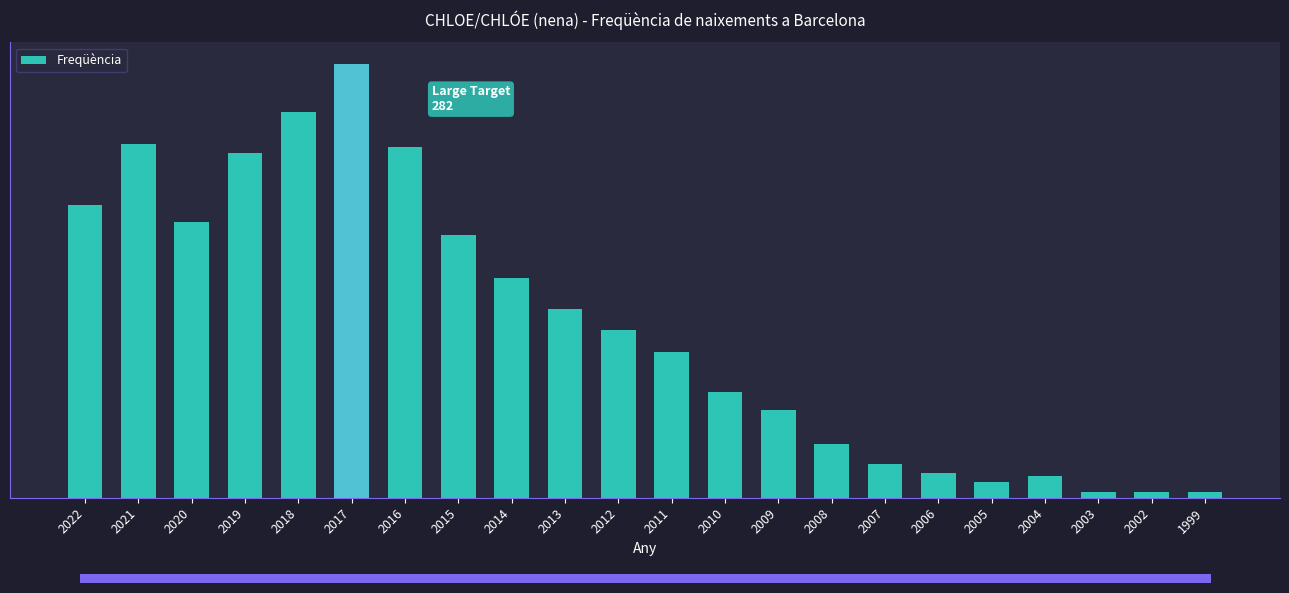

What value does the data have at 2012, to the nearest 50?

100